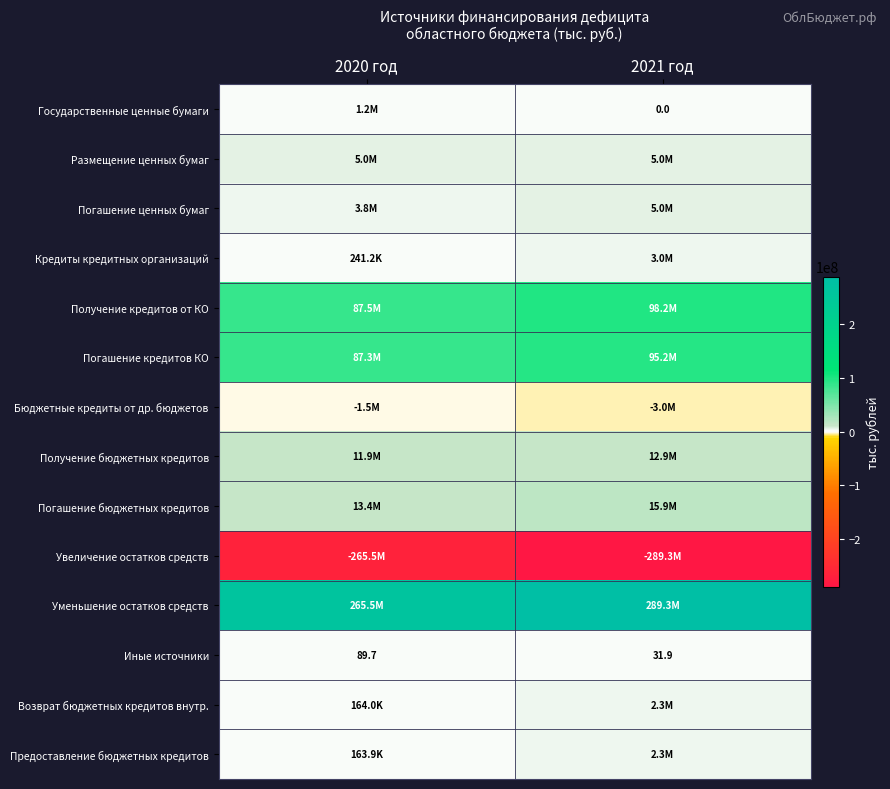

Where is Увеличение остатков средств nearest to the value -277412343?

2020 год